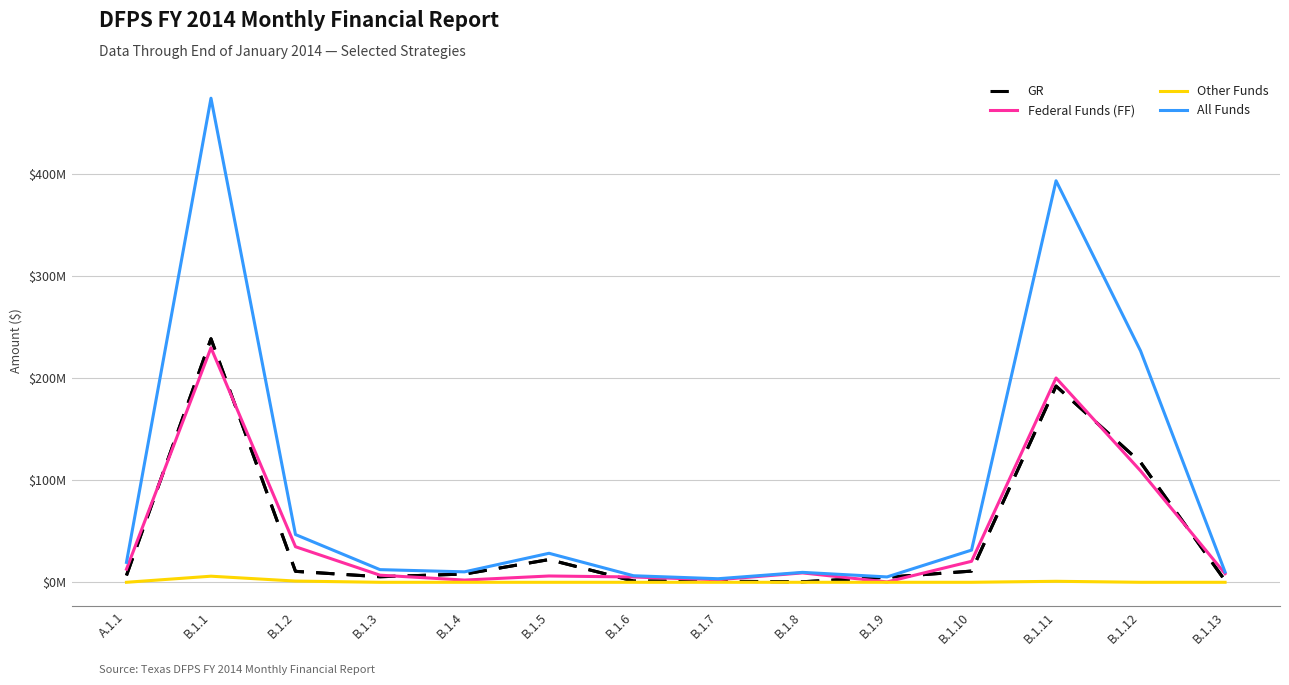

The value of GR at B.1.9 is 7882420. True or false?

False